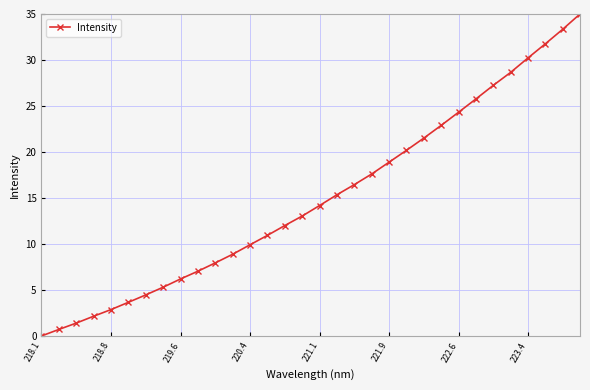

True or false: the data has more than 2 interior local peaks.

False